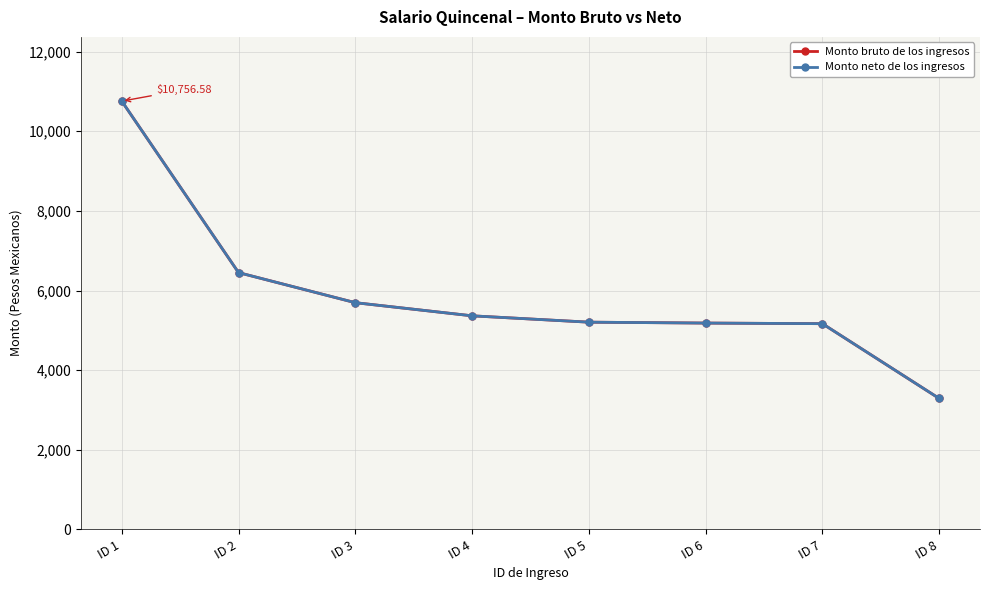

What is the average value of the Monto neto de los ingresos series?

5889.4